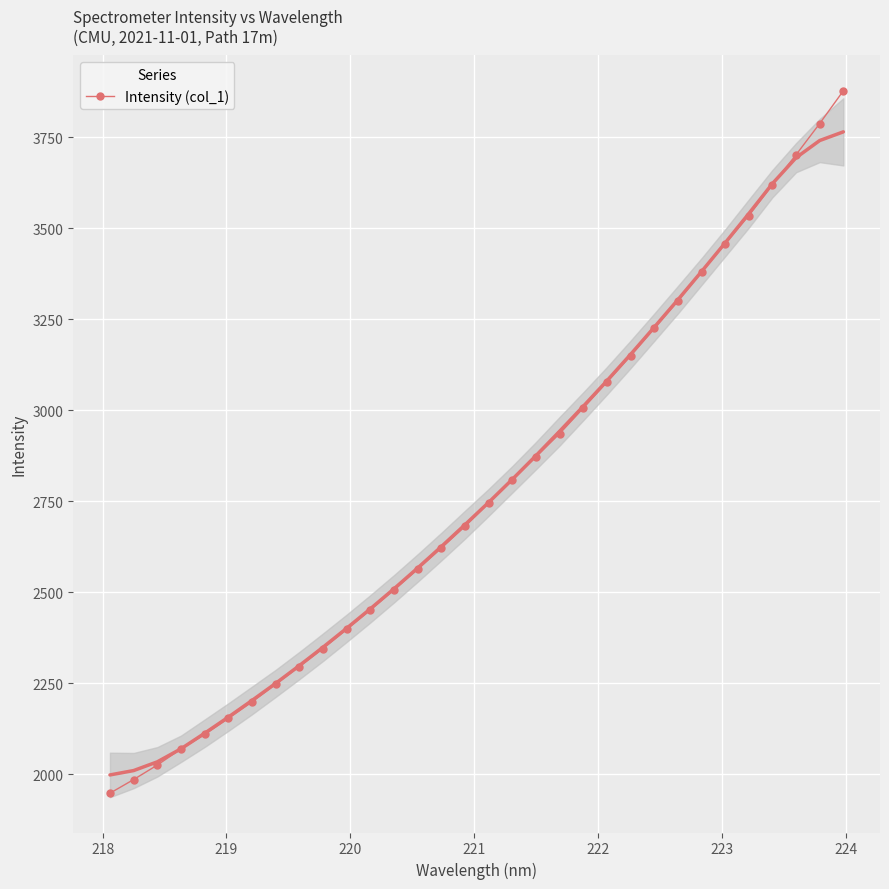

What is the difference between the maximum and minimum values?

1930.5